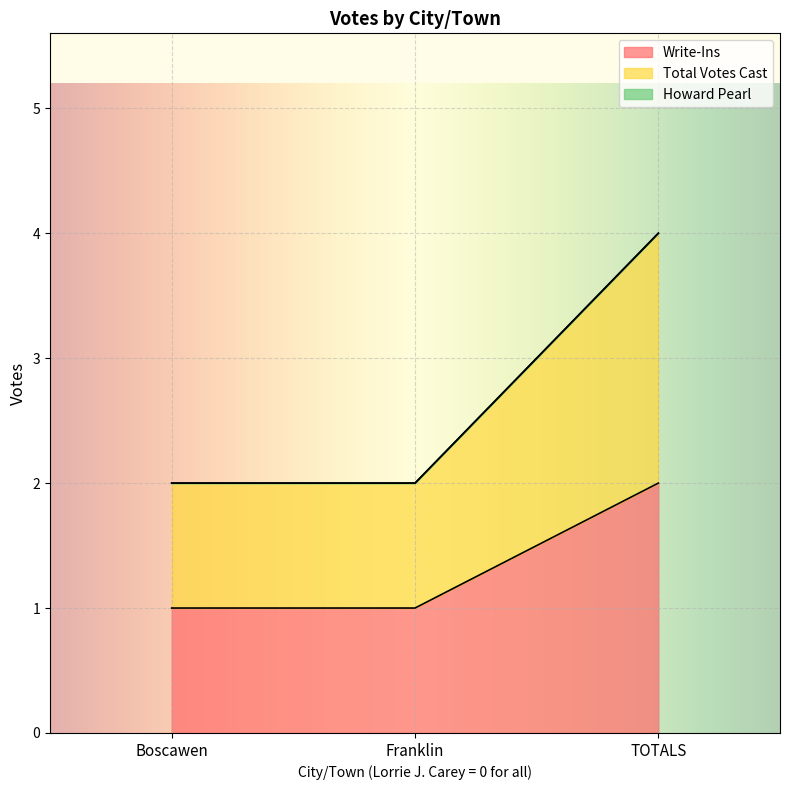

List the series in order of their peak value, highest first.

Total Votes Cast, Write-Ins